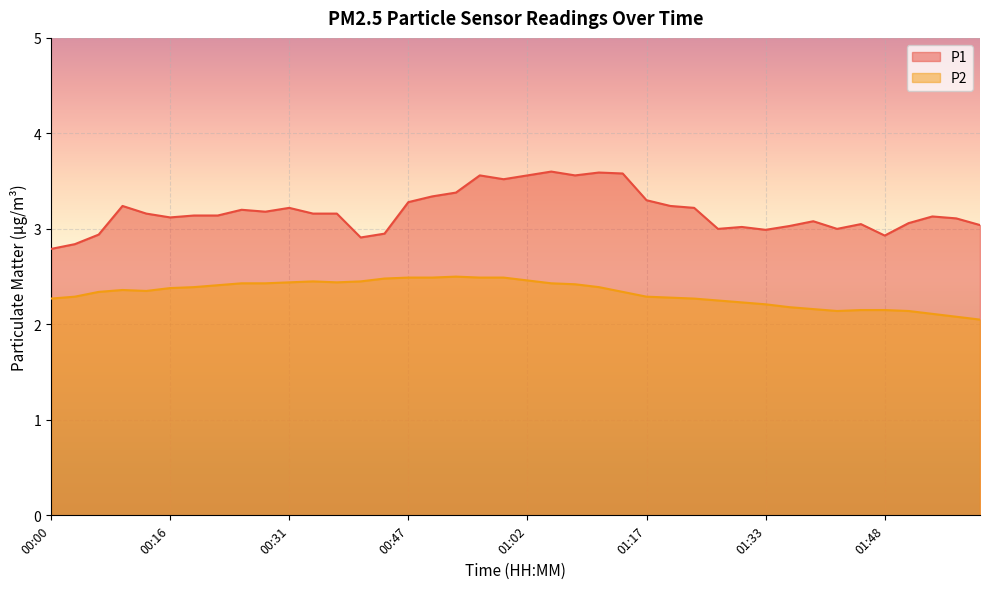

List the labels in order of P2 value, largest first.

00:53, 00:47, 00:50, 00:56, 00:59, 00:44, 01:02, 00:34, 00:40, 00:31, 00:37, 00:25, 00:28, 01:05, 01:08, 00:22, 00:19, 01:11, 00:16, 00:10, 00:13, 00:06, 01:14, 00:03, 01:17, 01:21, 00:00, 01:24, 01:27, 01:30, 01:33, 01:36, 01:39, 01:45, 01:48, 01:42, 01:51, 01:55, 01:58, 02:01